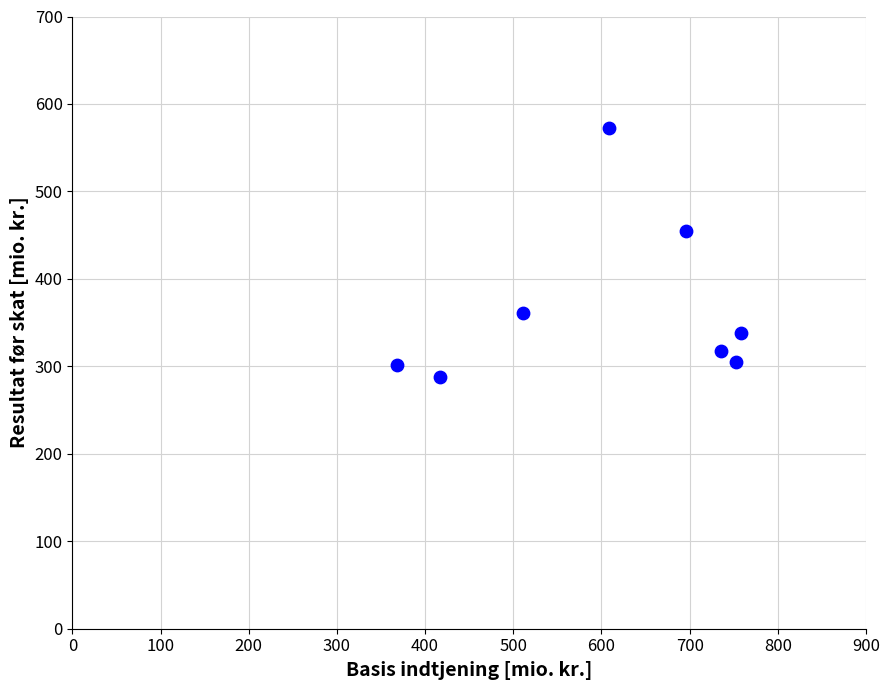

What is the average X value?

606